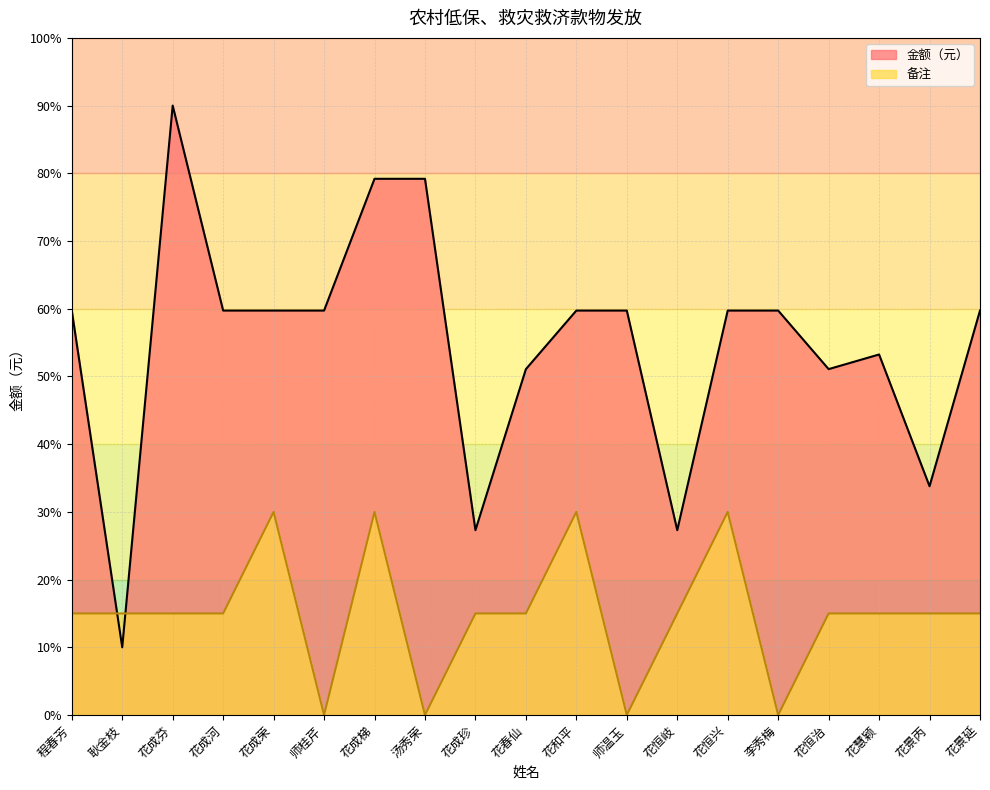

Which series ends up on top after the final intersection of 金额（元） and 备注?

金额（元）